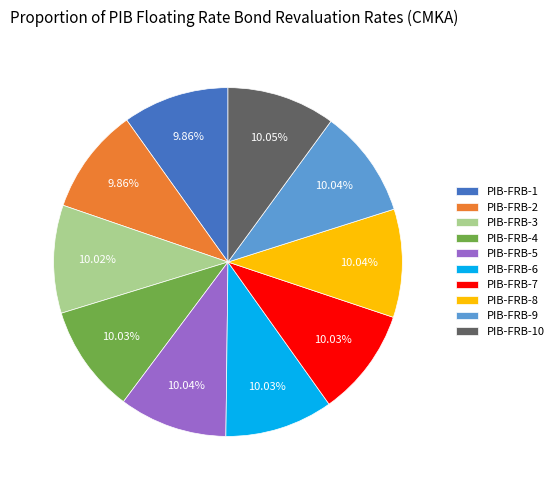

How much of the chart is everything except PIB-FRB-4?

90.0%